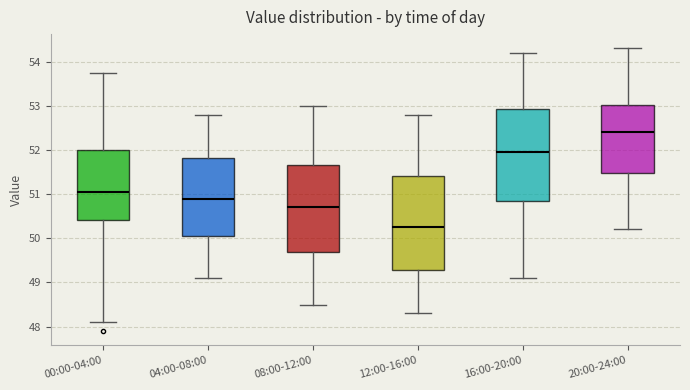

Where does the median line of the box for 20:00-24:00 sit on the y-axis? The values are not printed on the chart, so give them approximately, as read against the axis.

52.4